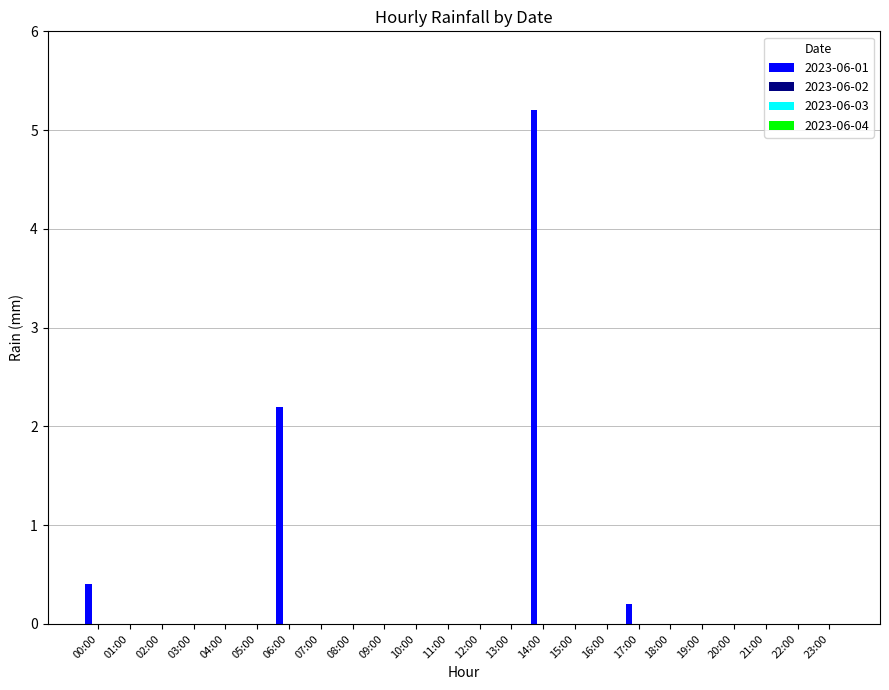

What is the sum of all values?

8.0